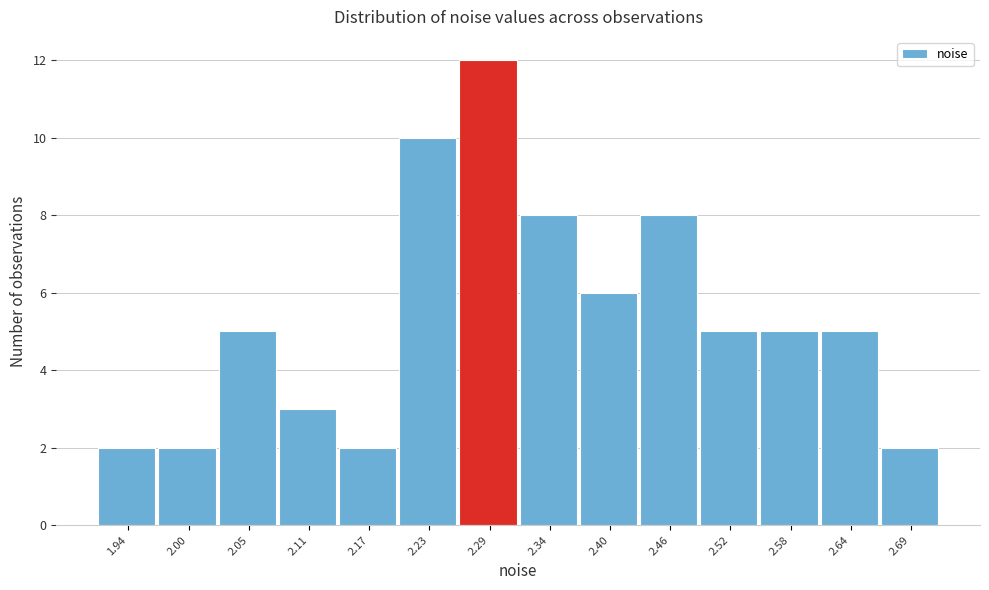

Reading left to right, what are all the values shown in this chart?

2	2	5	3	2	10	12	8	6	8	5	5	5	2